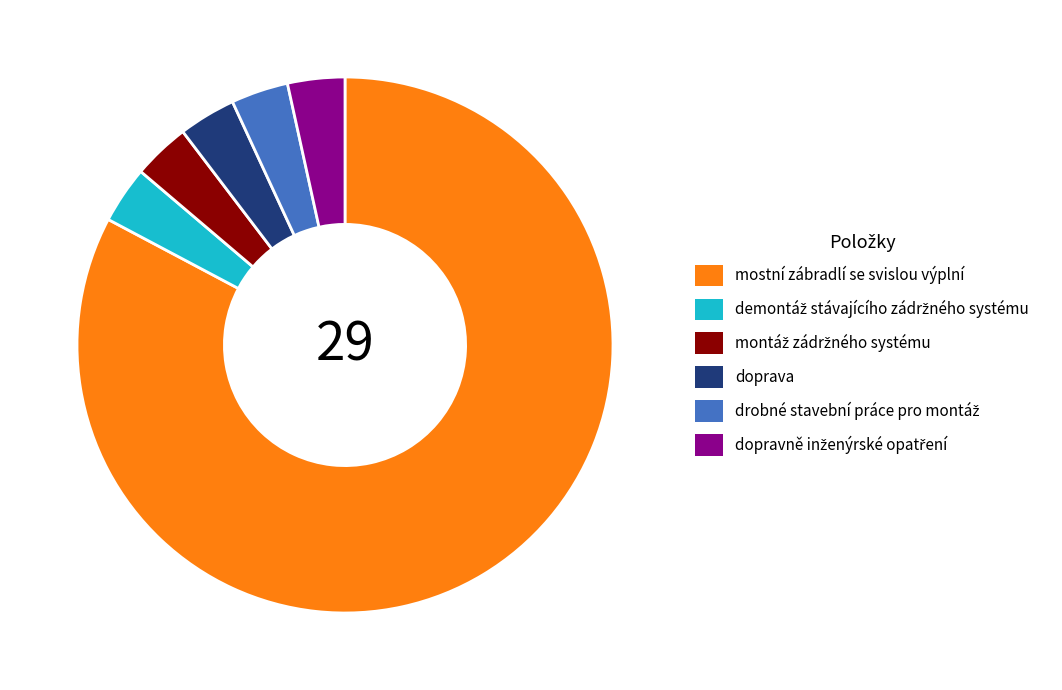

Which has a higher value, mostní zábradlí se svislou výplní or doprava?

mostní zábradlí se svislou výplní